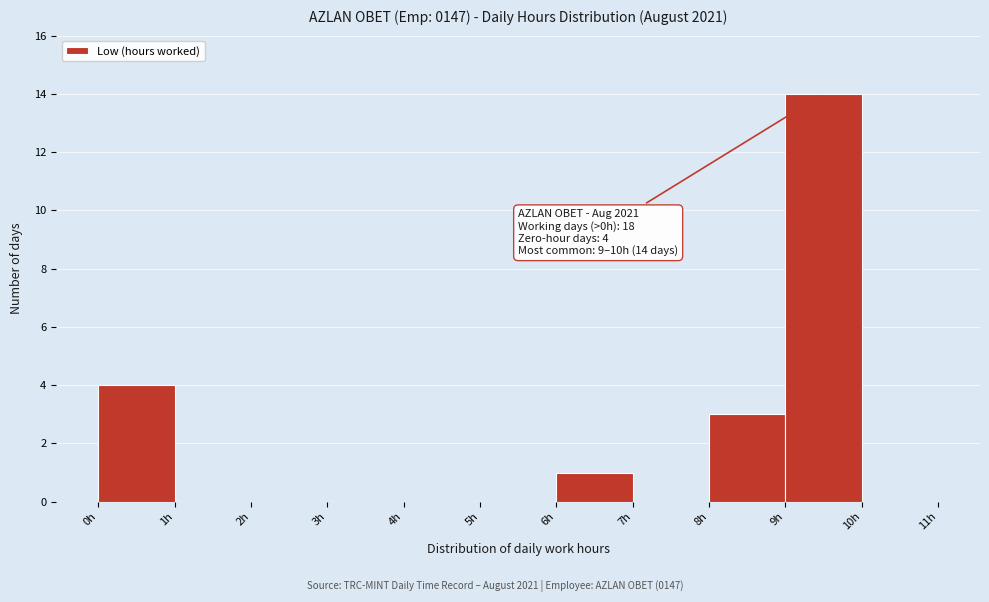

Which range on the x-axis has the tallest bar?

9 to 10